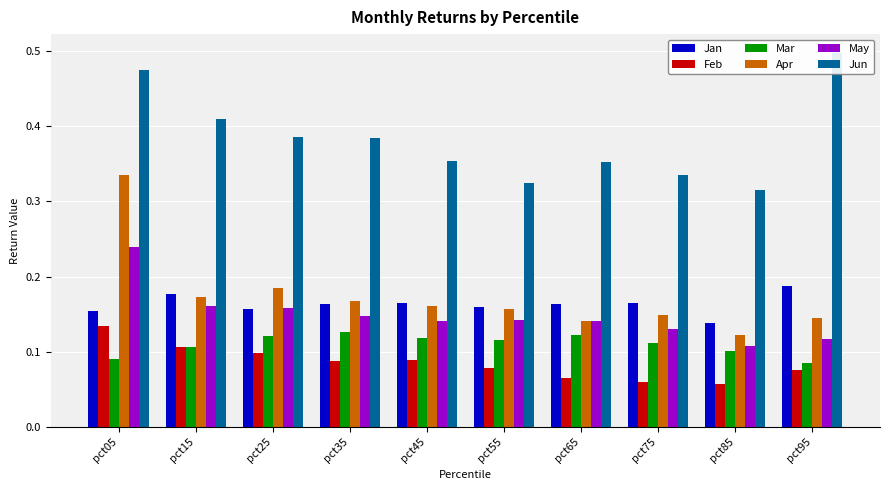

What is the value of the Mar bar at the 1st from the left?

0.1